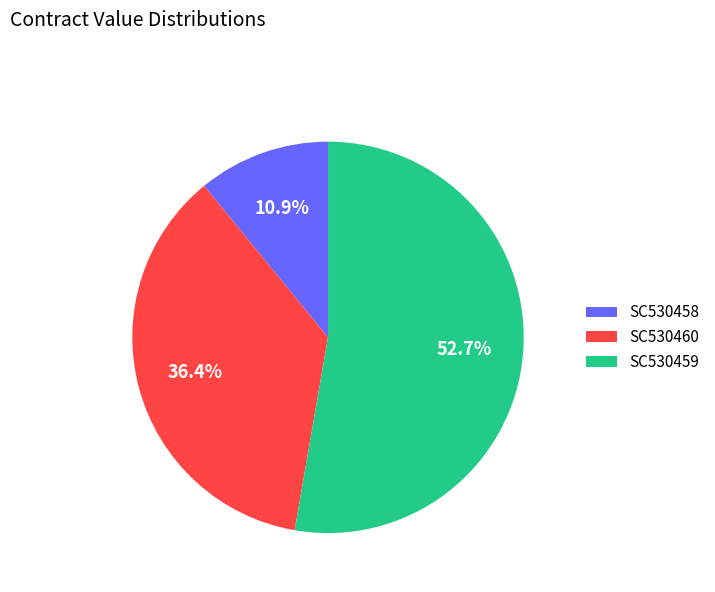

Approximately how many times larger is the value at SC530458 compared to SC530460?

0.3